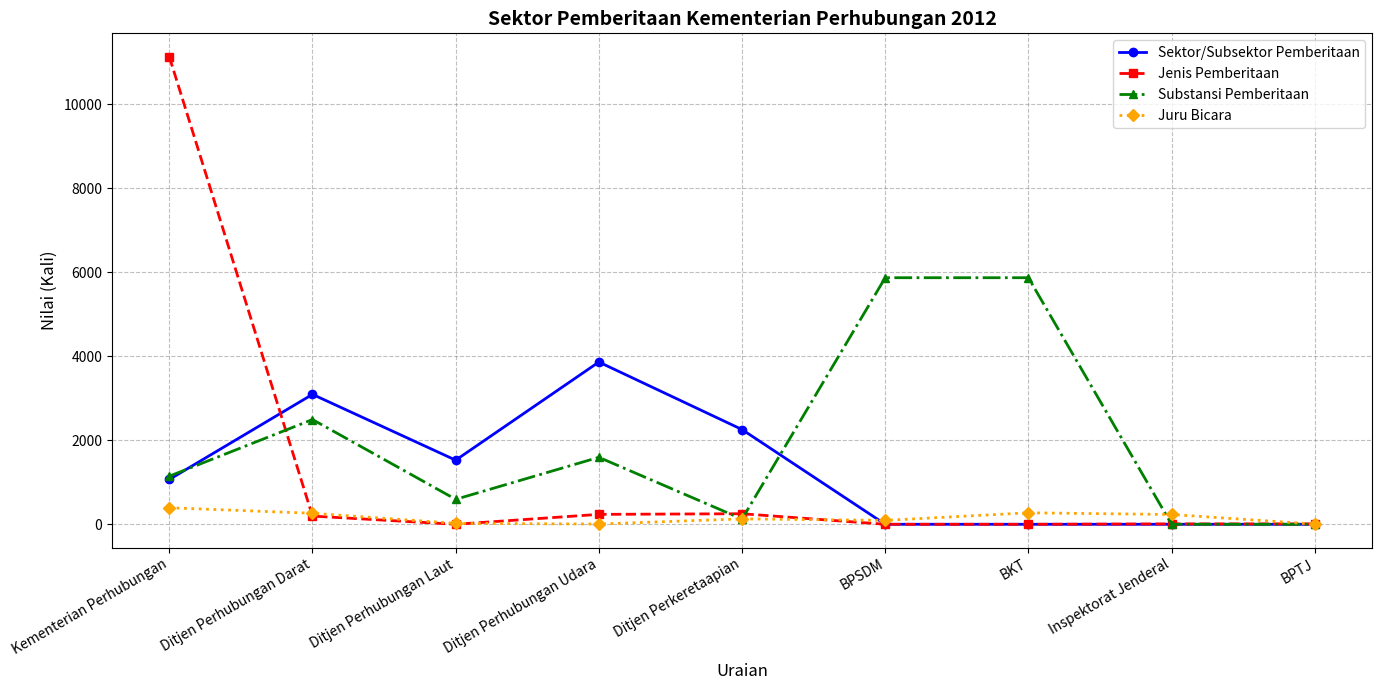

Which series has the largest range (max minus min)?

Jenis Pemberitaan